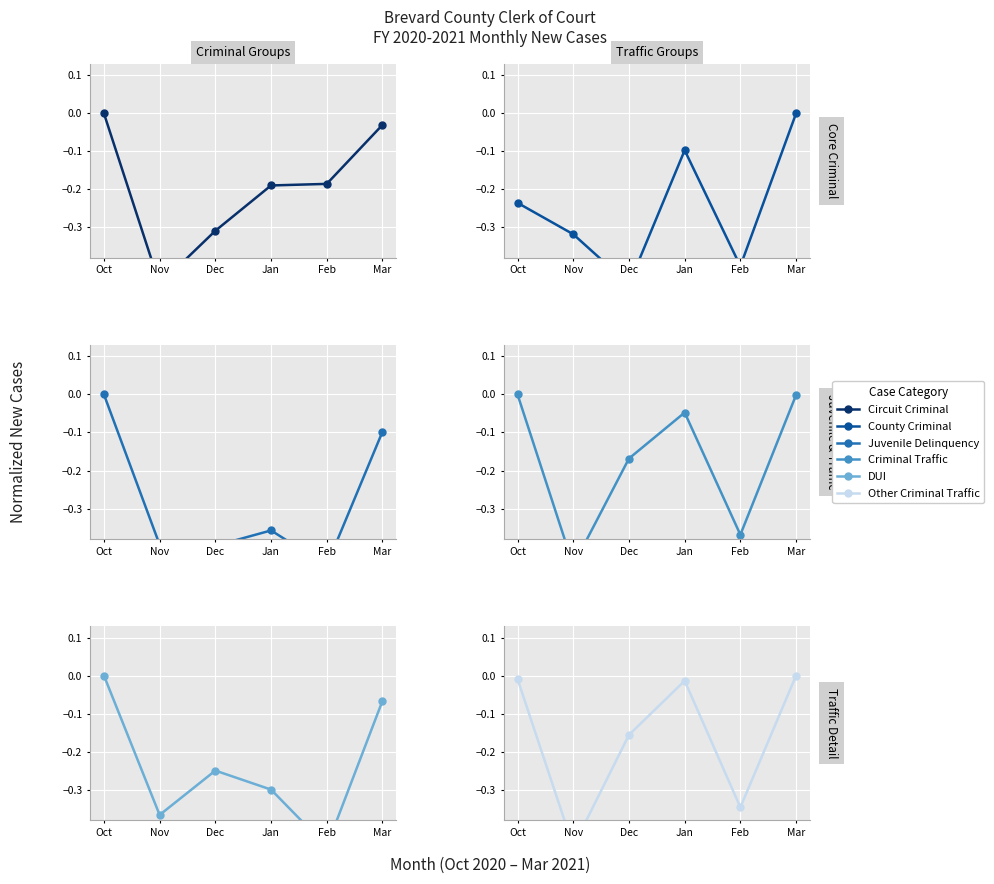

The Circuit Criminal series shows -0.3 at Dec. True or false?

True